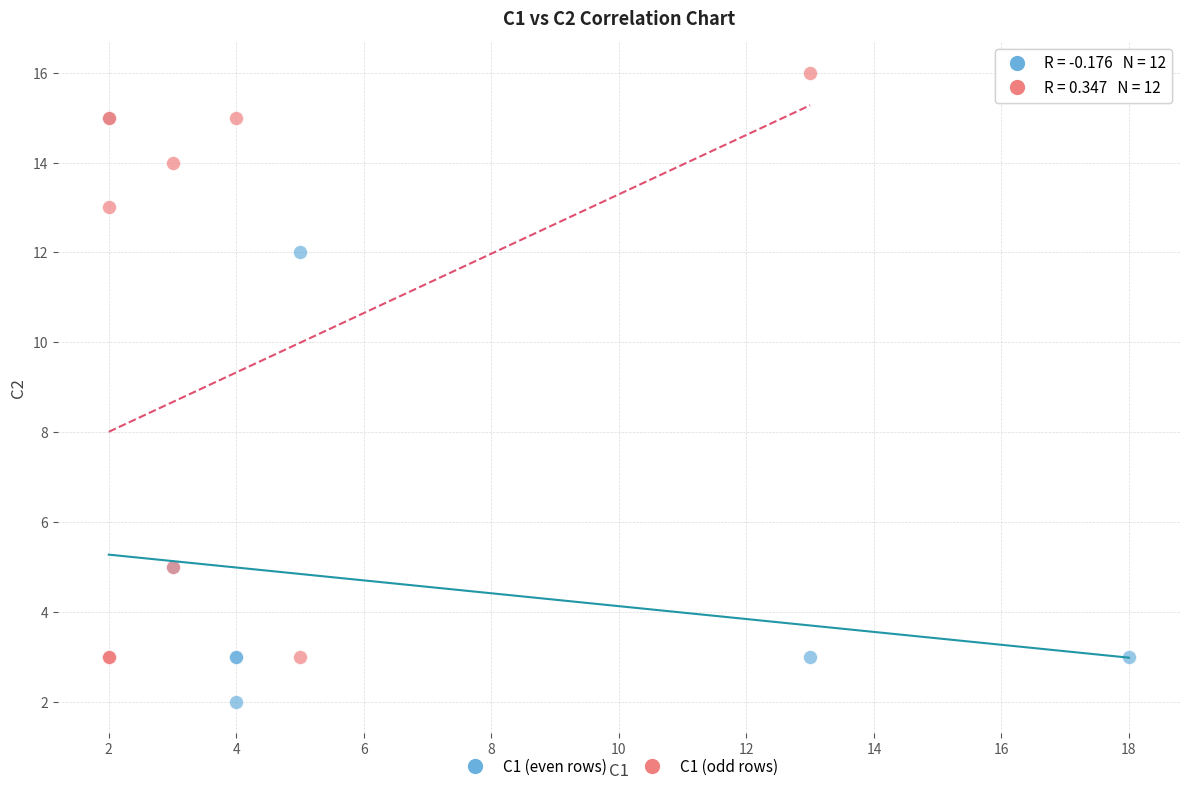

Which series reaches the maximum Y coordinate?

C1 (odd rows)